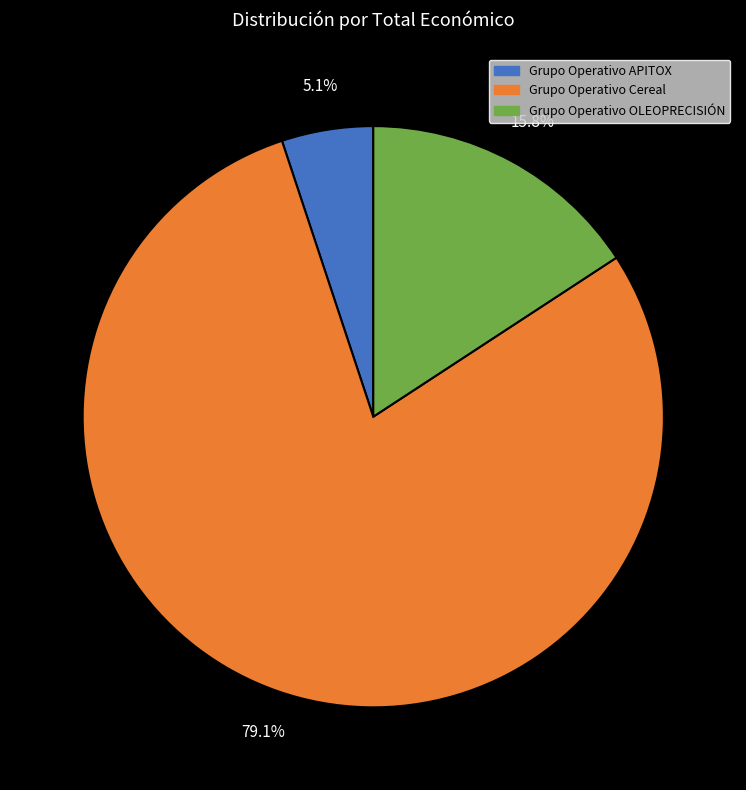

To the nearest percent, what is the combined percentage of Grupo Operativo Cereal and Grupo Operativo OLEOPRECISIÓN?

95%